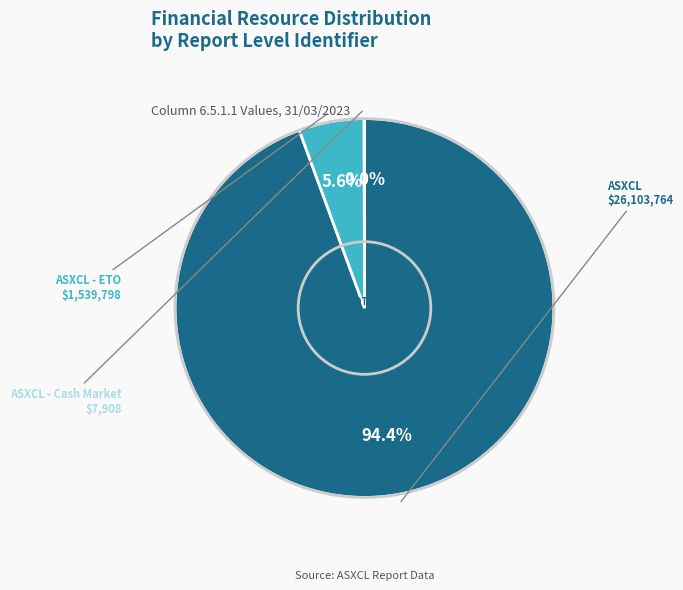

Is there any slice that represents more than half of the pie?

Yes